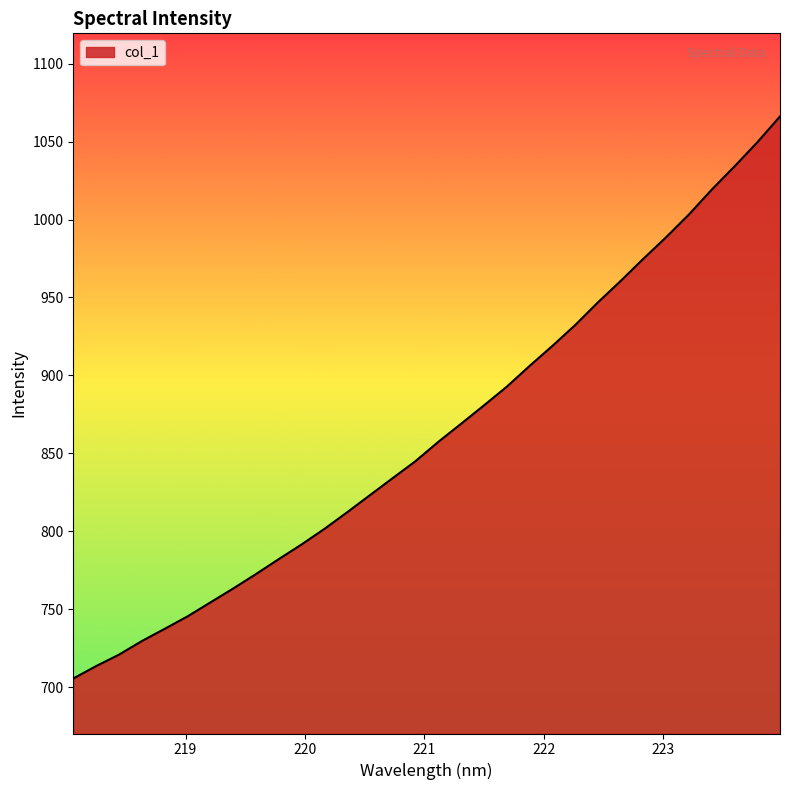

What is the greatest value displayed?

1066.1